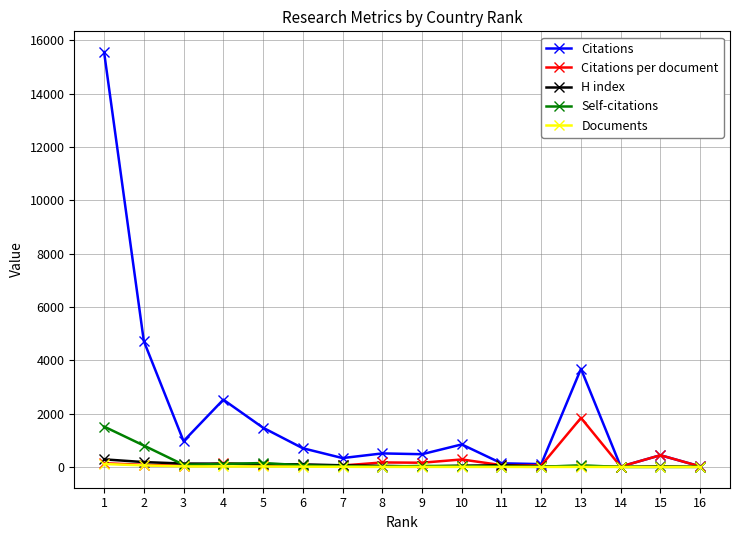

What is the spread (max minus min) of values at 3?

948.0